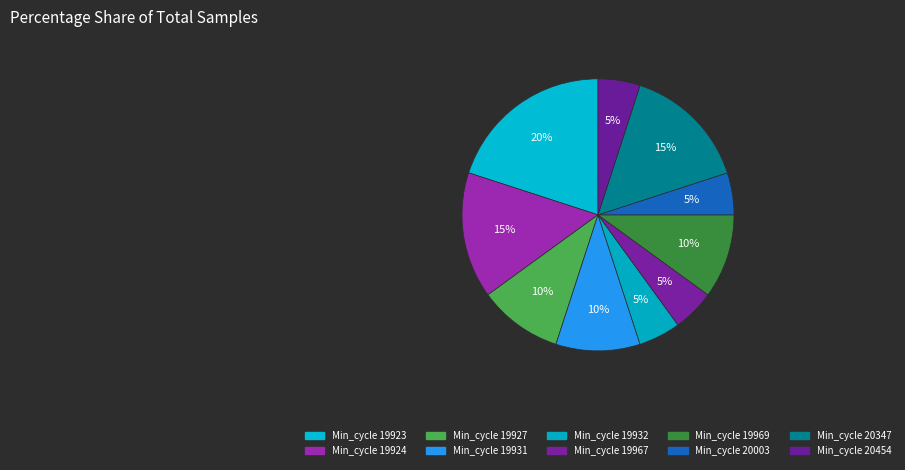

How many slices are in this pie chart?

10